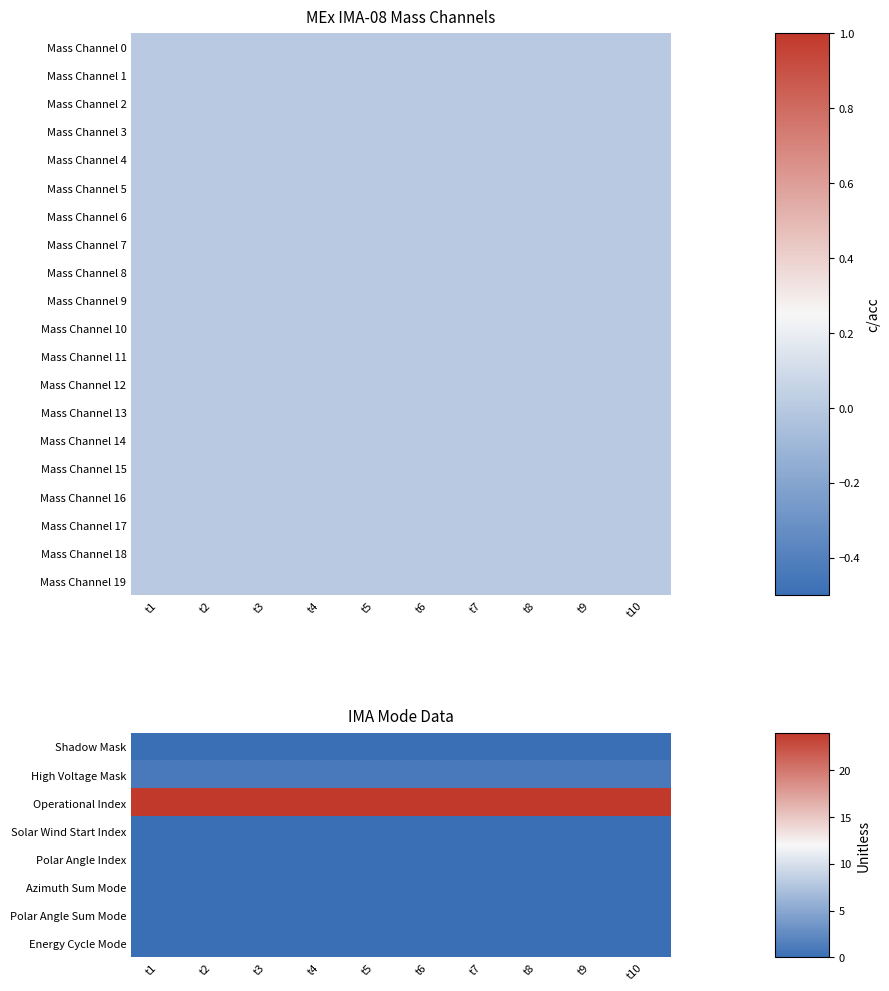

What is the spread (max minus min) of values at t5?

24